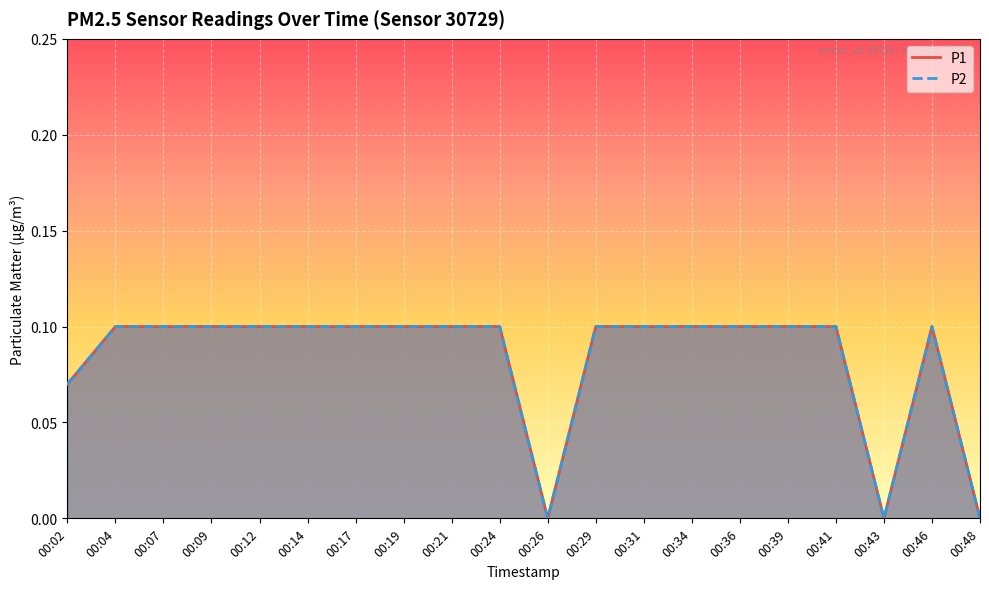

How many lines are shown in the chart?

2